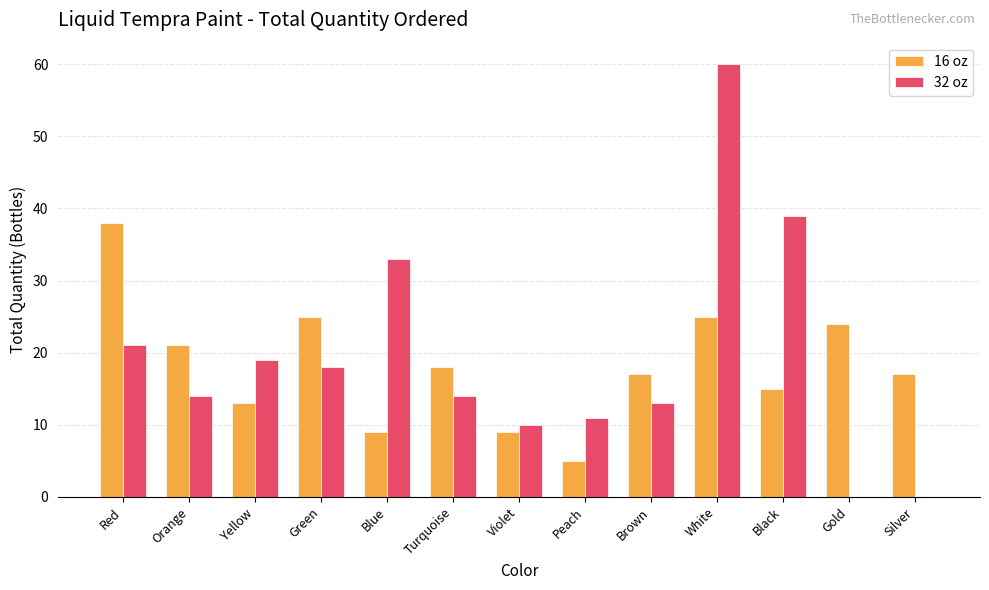

How many data points does each series have?

13